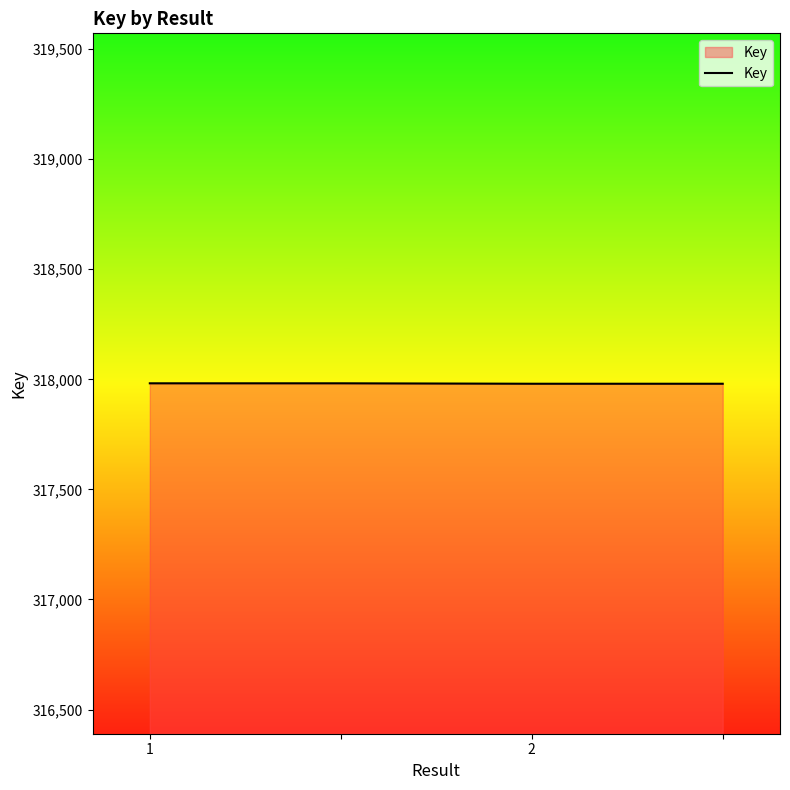

How many series are shown in this chart?

1